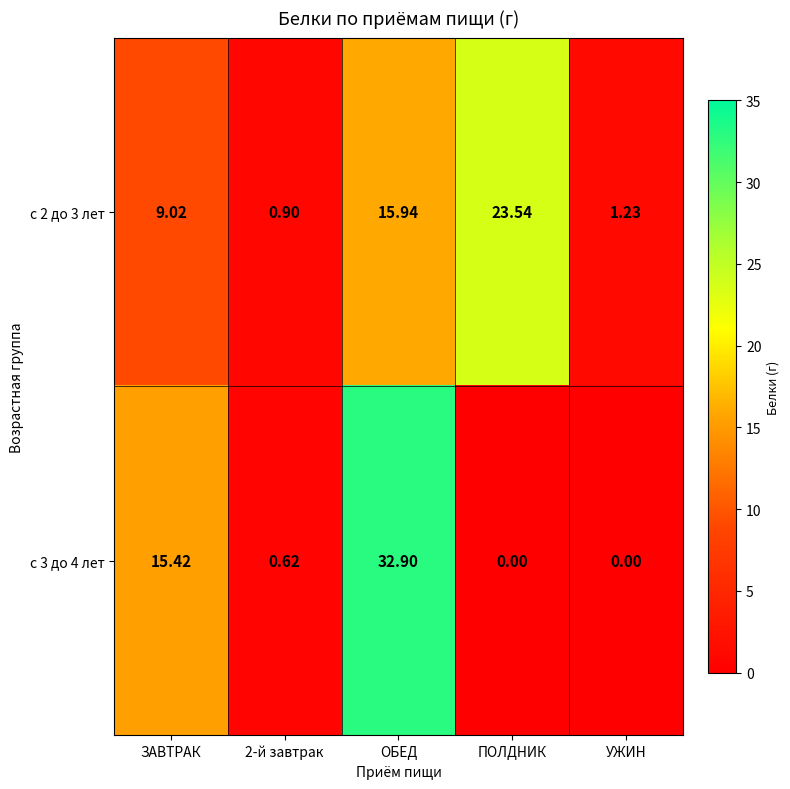

At which category is the sum across all series the highest?

ОБЕД